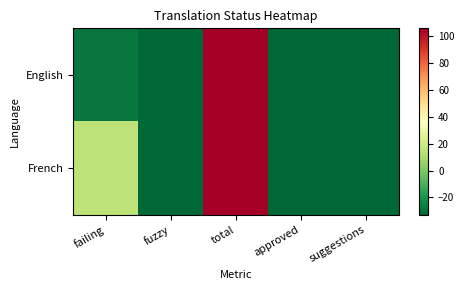

How many data points does each series have?

5